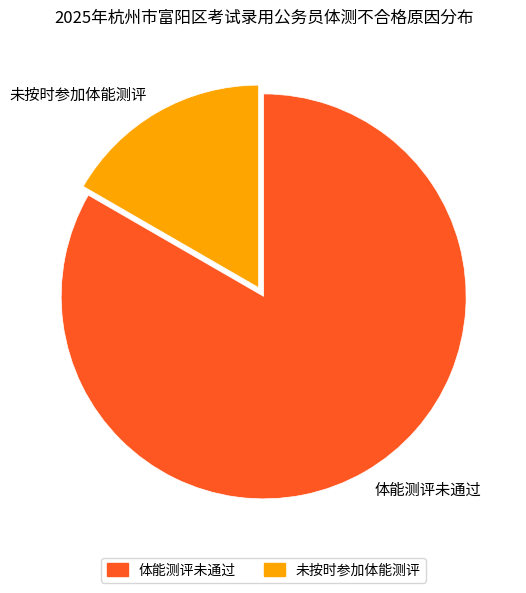

Which slice is the largest?

体能测评未通过